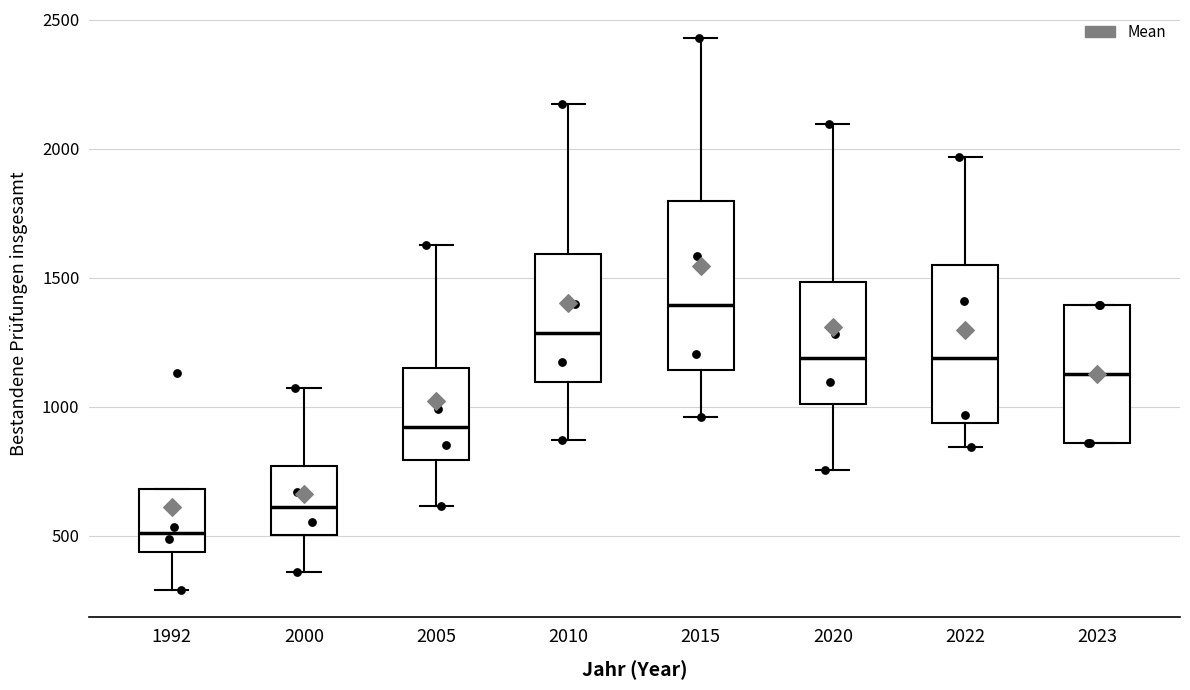

Where is the lower edge of the box at x = 2023 on the y-axis? The values are not printed on the chart, so give them approximately, as read against the axis.

850